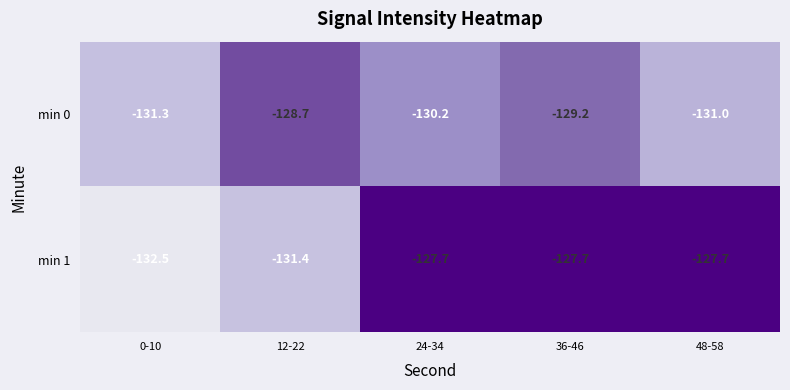

What is the minimum value shown in the chart?

-132.5